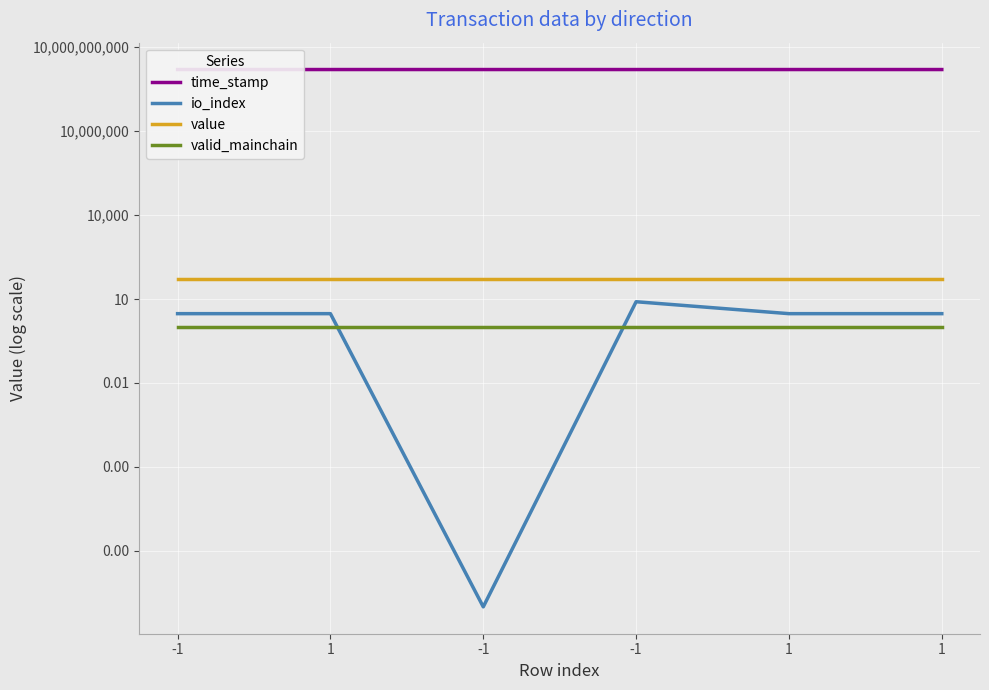

Count the number of categories in the chart.

6